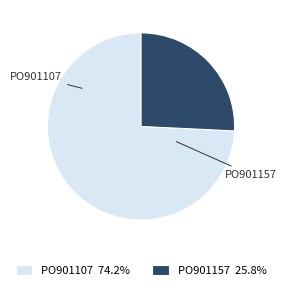

Rank the categories by value from highest to lowest.

PO901107, PO901157